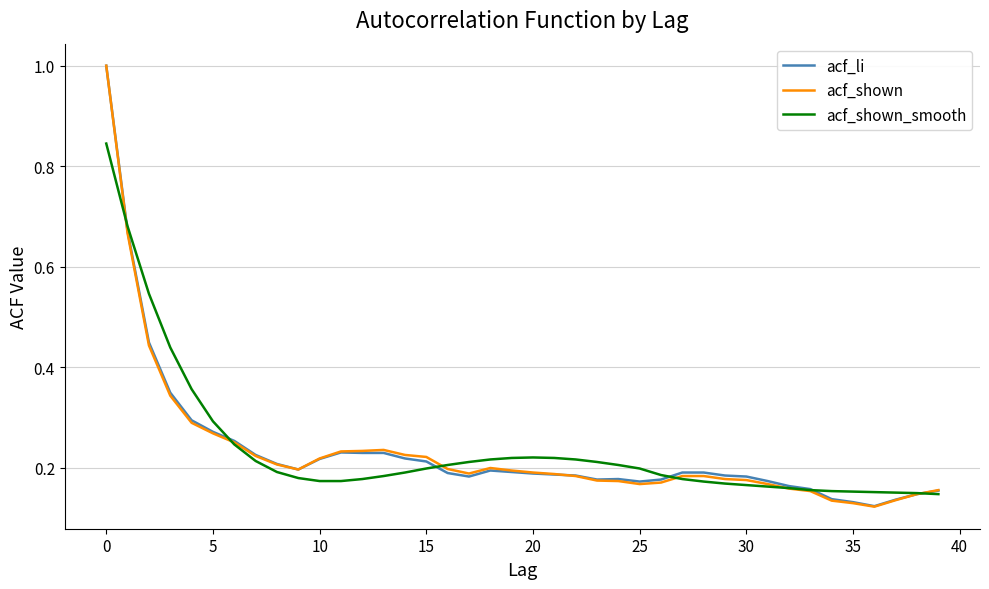

At how many categories does at least one series exceed 0?

40